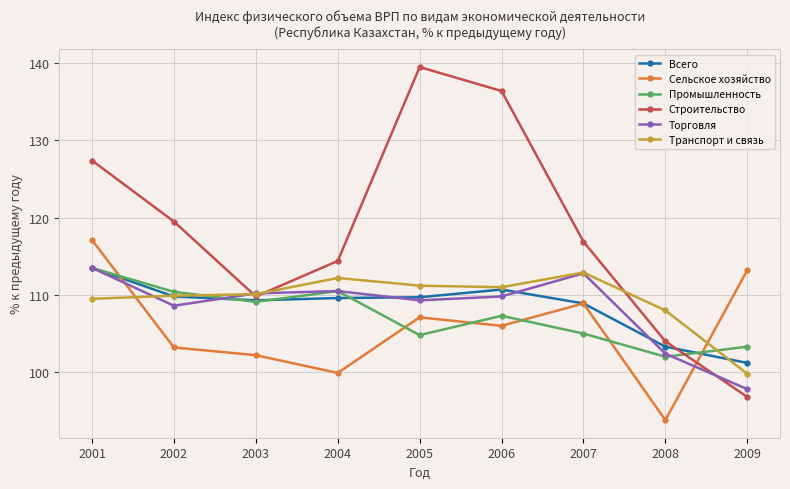

Is this an area chart (filled region under the line)?

No